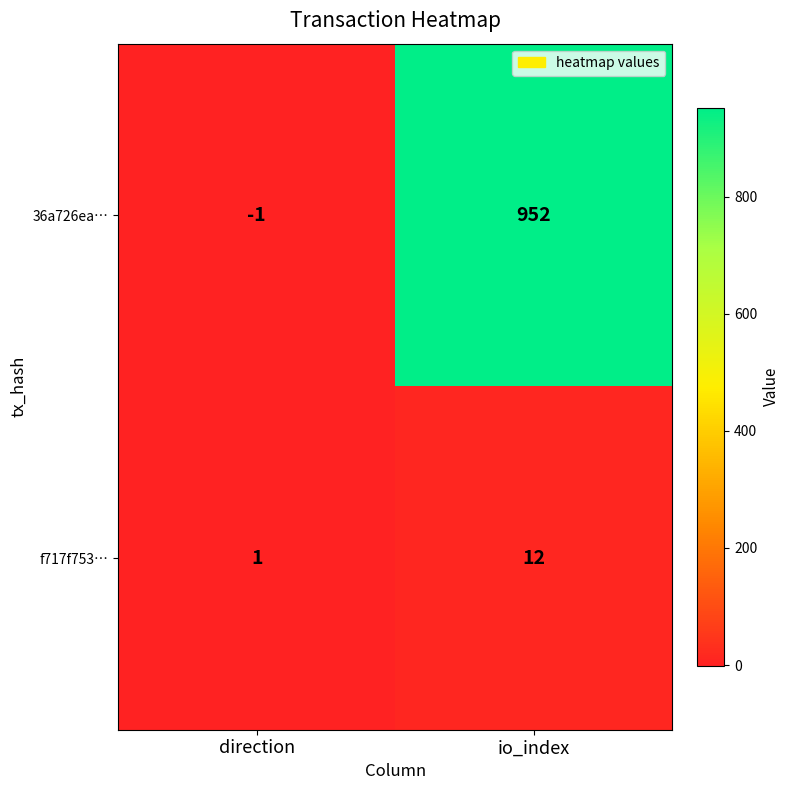

Reading right to left, extract all data points from this chart.

36a726ea…: io_index=952	direction=-1
f717f753…: io_index=12	direction=1